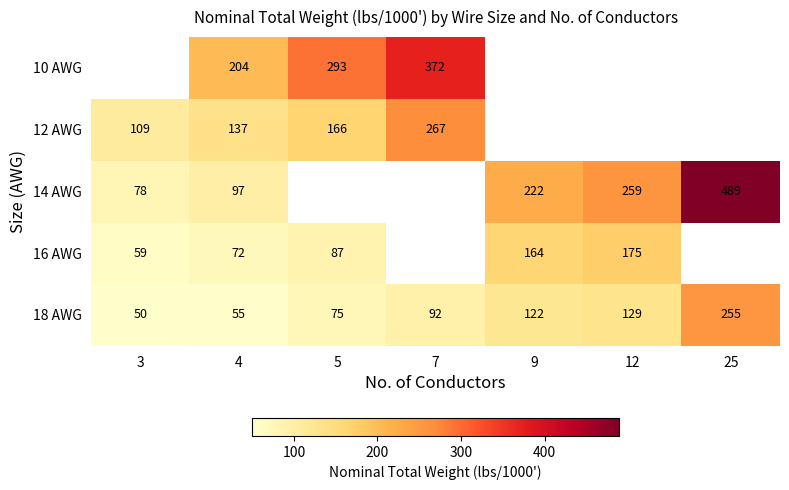

List the labels in order of 18 AWG value, smallest first.

3, 4, 5, 7, 9, 12, 25